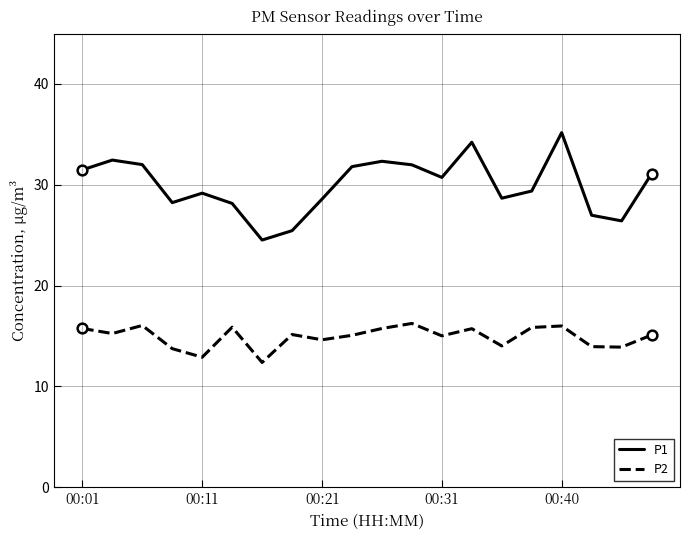

Does the chart have visible grid lines?

Yes